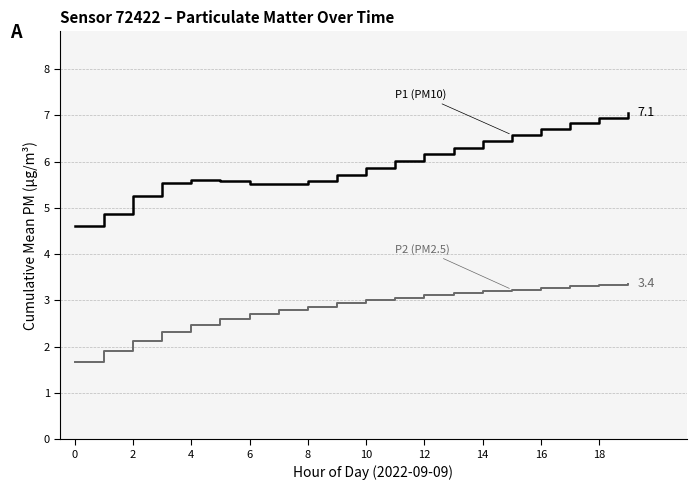

What is the maximum value shown in the chart?

7.1